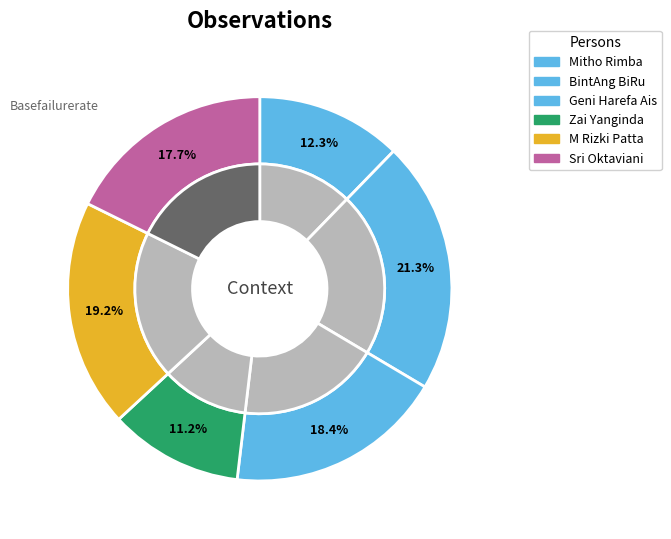

To the nearest percent, what percentage of the pie is M Rizki Patta?

19%